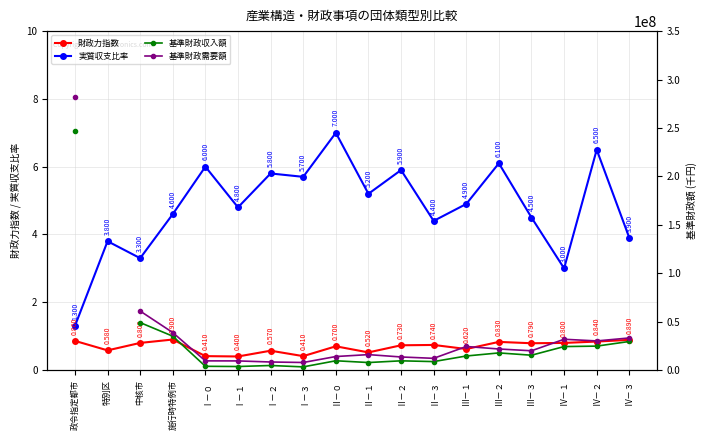

What is the sum of all 実質収支比率 values?

86.7